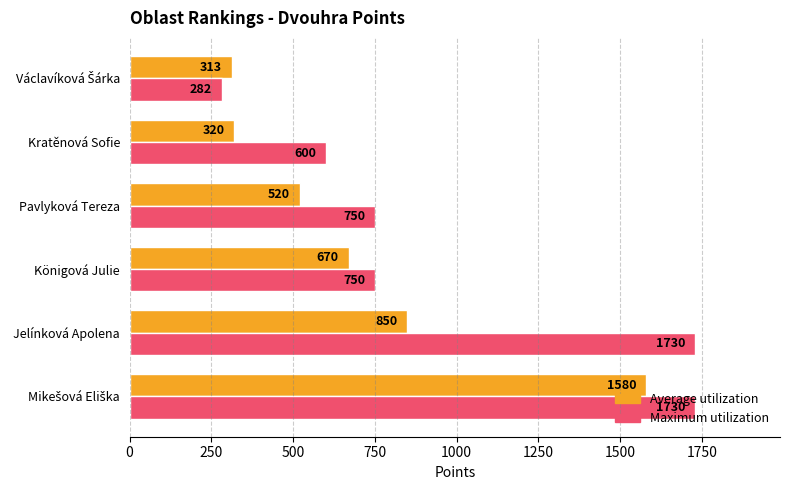

The value of Average utilization at Jelínková Apolena is 1430. True or false?

False